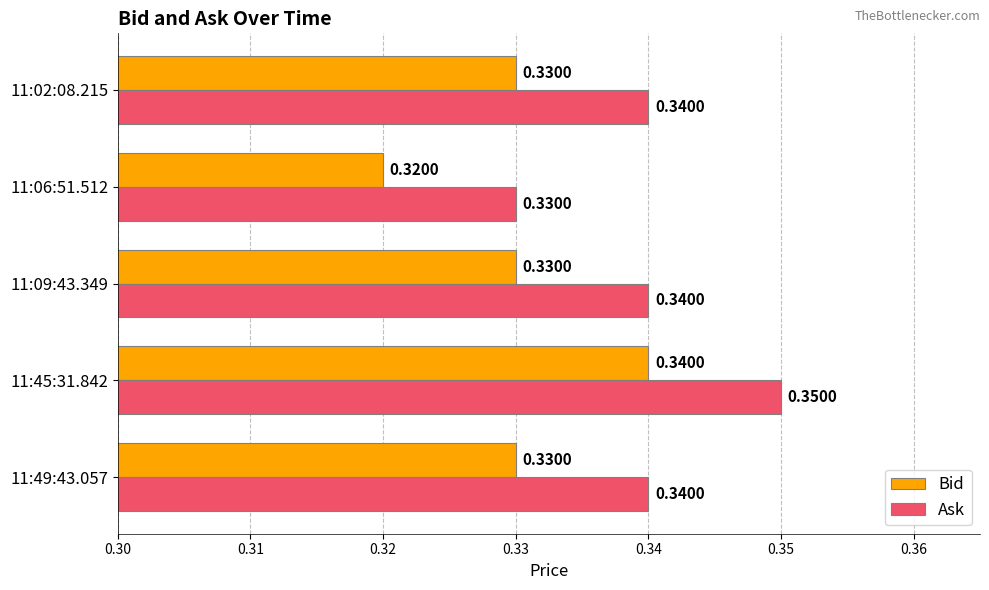

What is the total value across all series at 11:49:43.057?

0.7